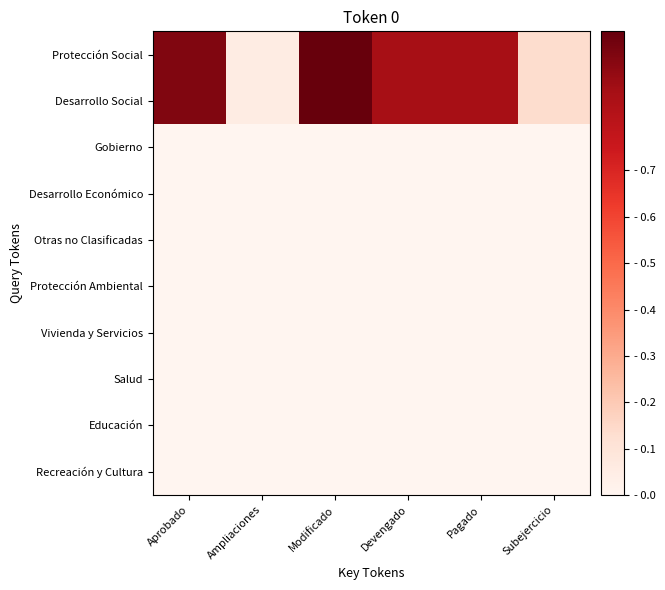

What is the greatest value displayed?

1.0